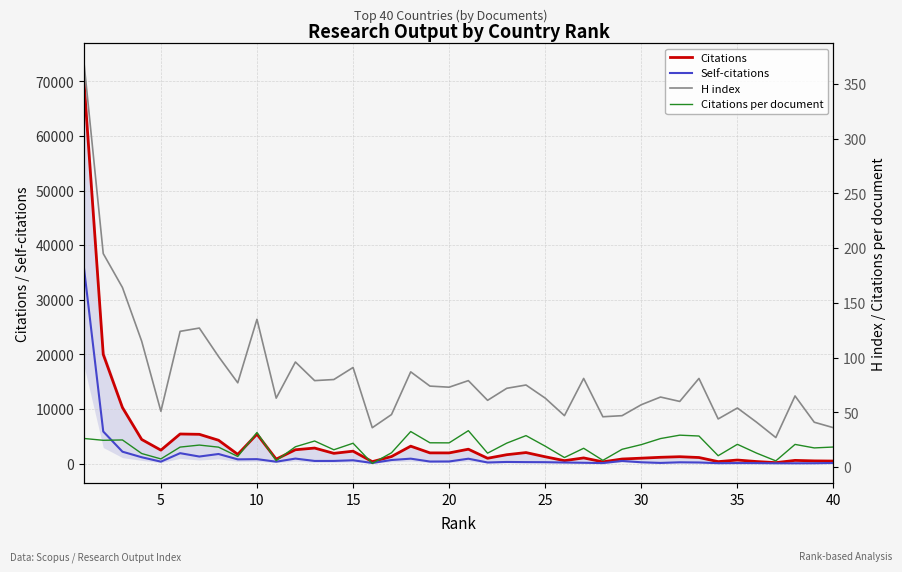

True or false: Citations has more than 2 interior local peaks.

True